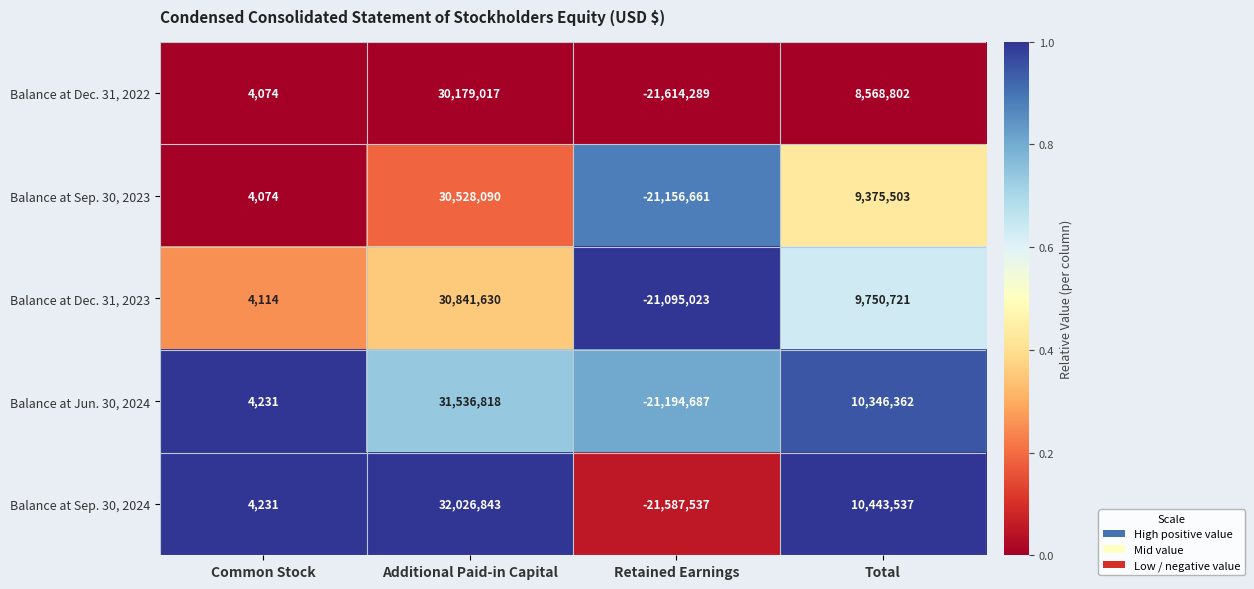

What is the average value of the Balance at Jun. 30, 2024 series?

5173181